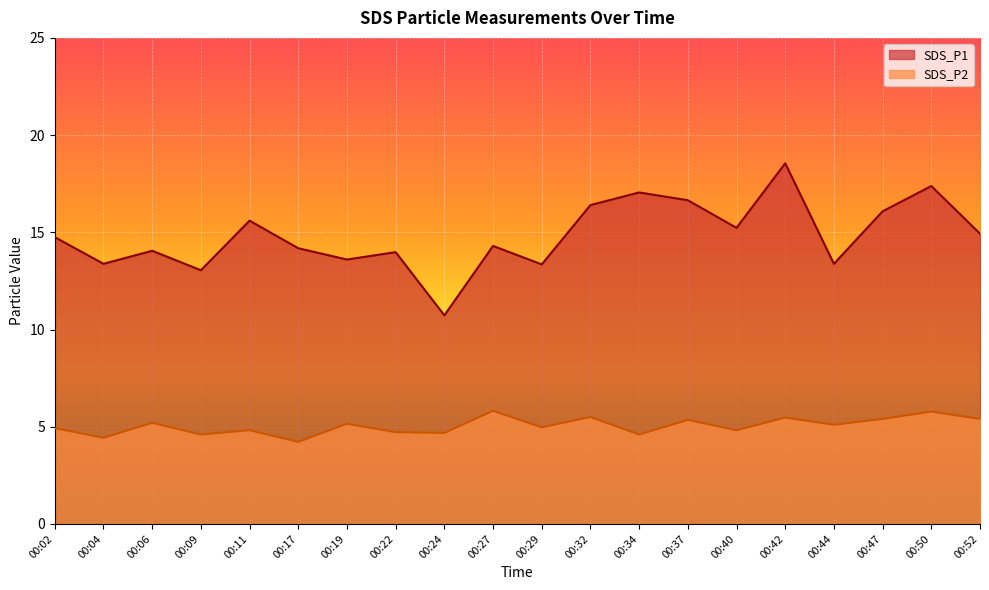

Is the value of SDS_P2 at 00:11 greater than the value of SDS_P1 at 00:47?

No